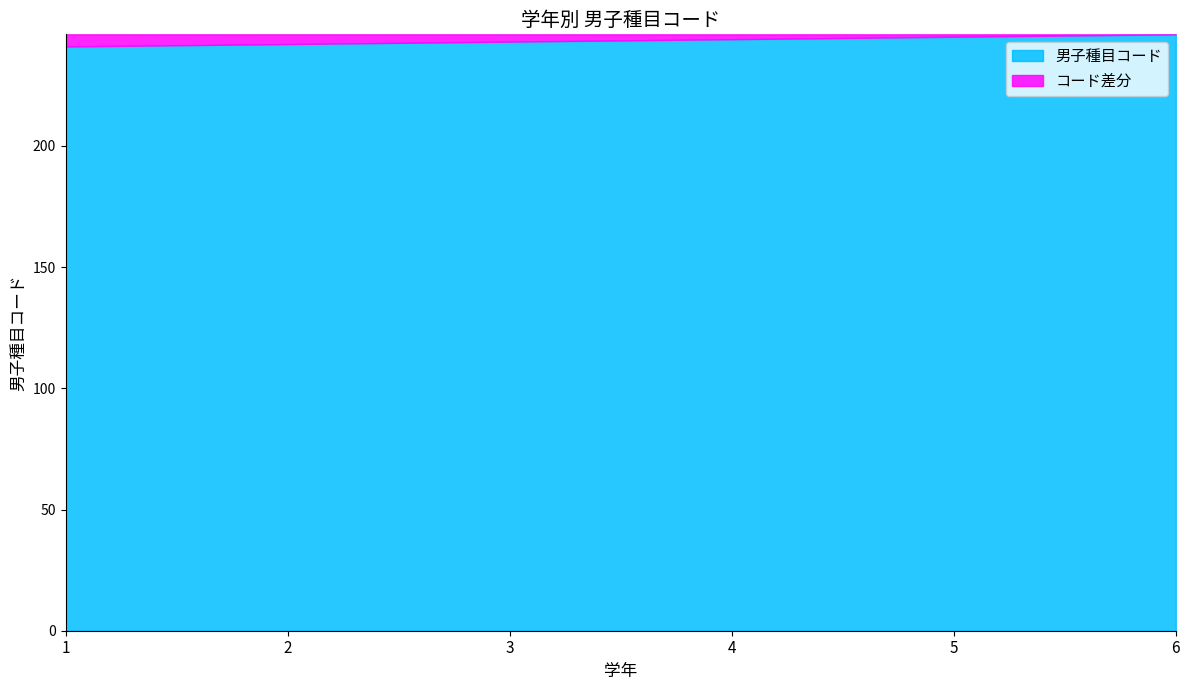

List the labels in order of value, largest first.

6, 5, 4, 3, 2, 1